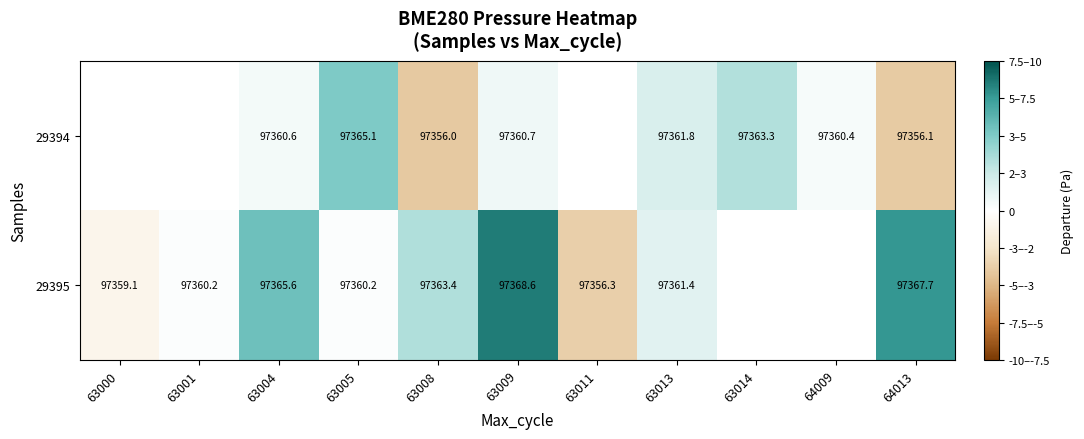

Which label corresponds to the smallest value in the chart?

63008